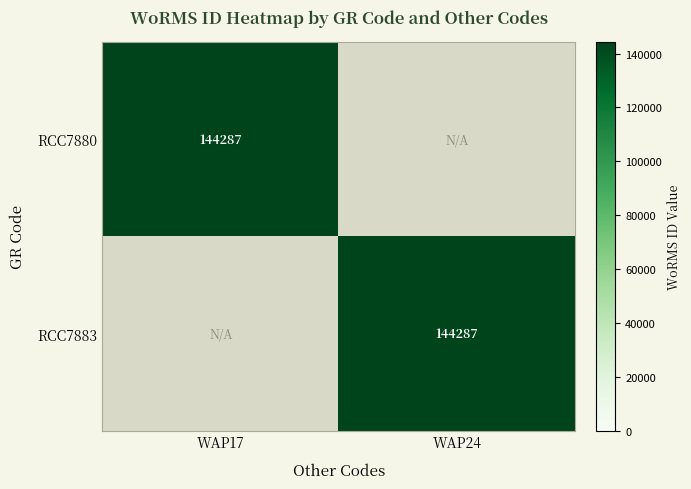

Is it true that RCC7880 equals 144287 at WAP17?

True